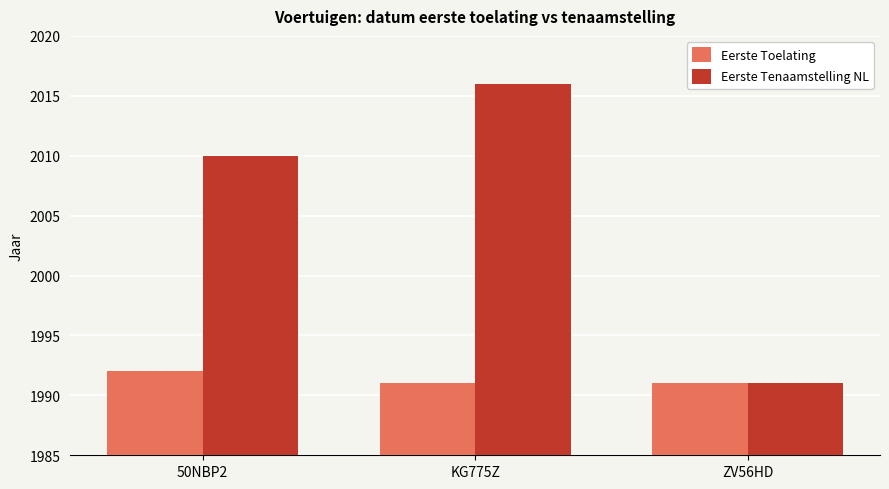

How many bars are there in each group?

2